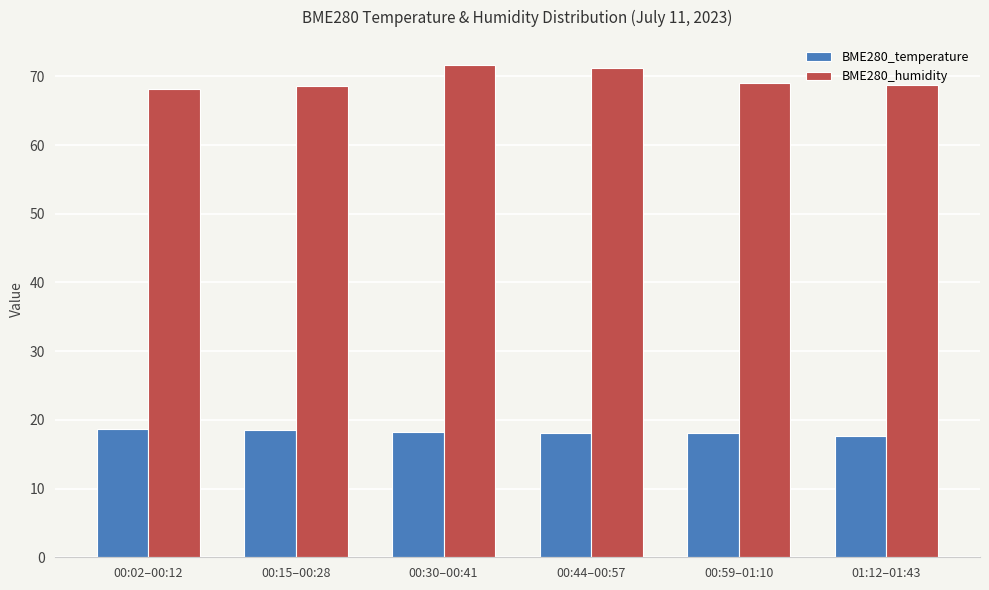

What is the label of the 3rd bar from the left?

00:30–00:41